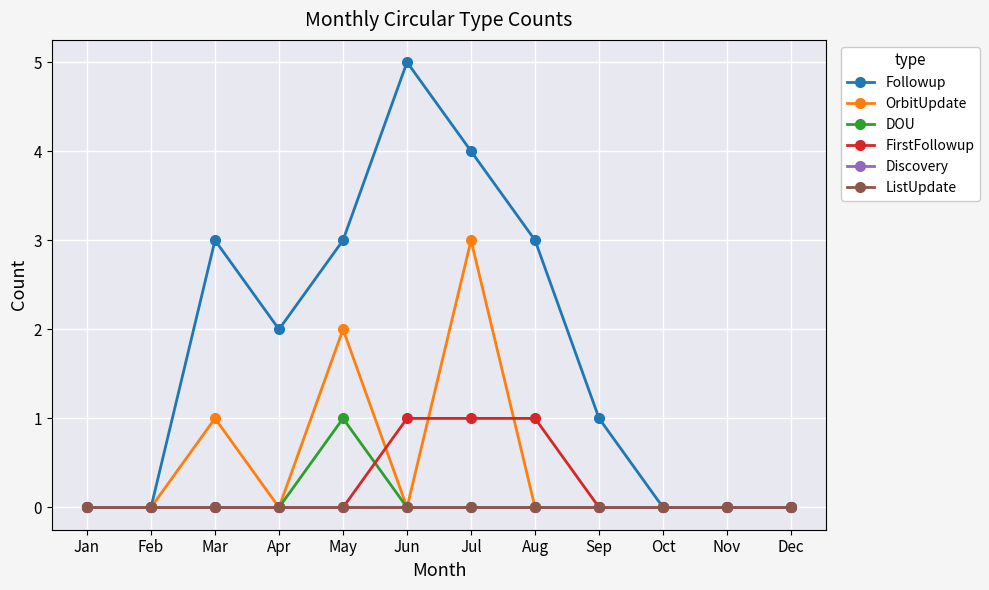

Does the chart have visible grid lines?

Yes